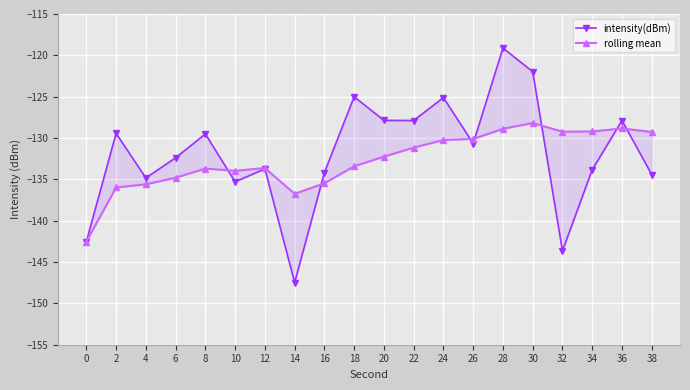

How many lines are shown in the chart?

2